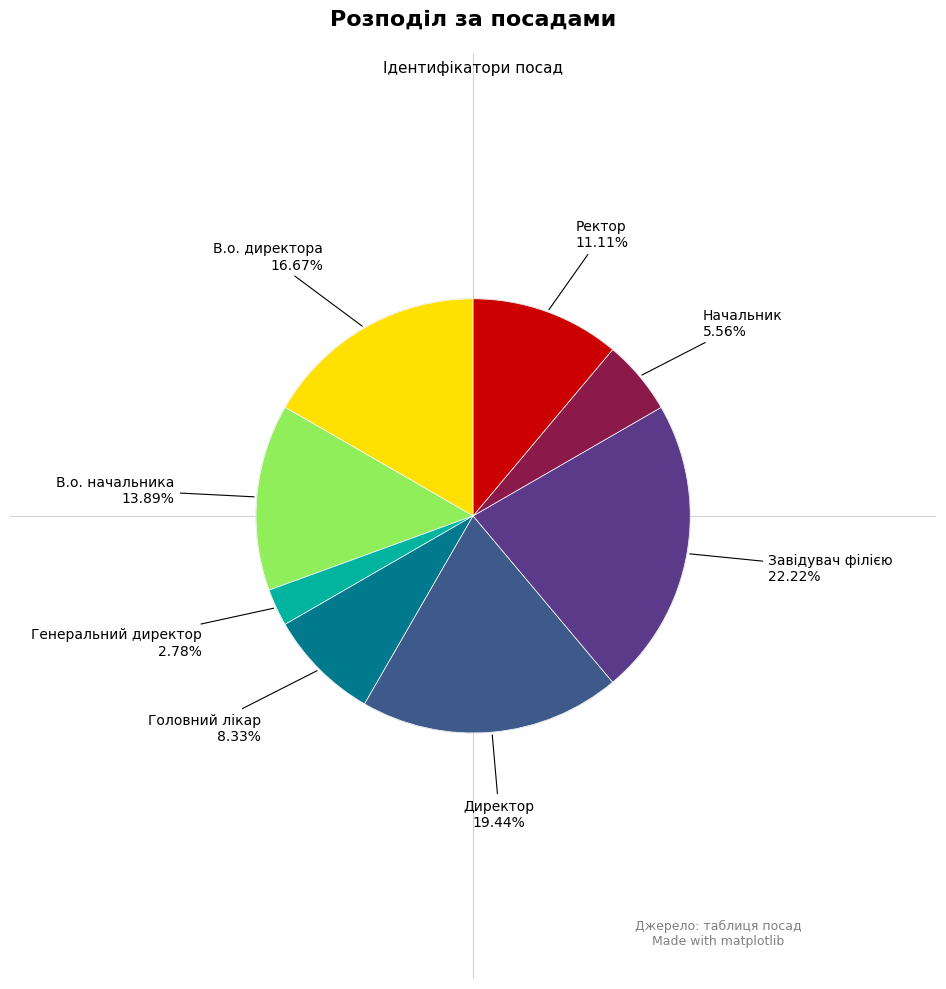

Does any single category account for the majority?

No